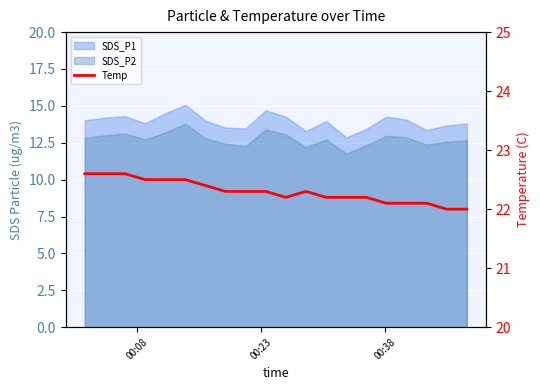

How many lines are shown in the chart?

1